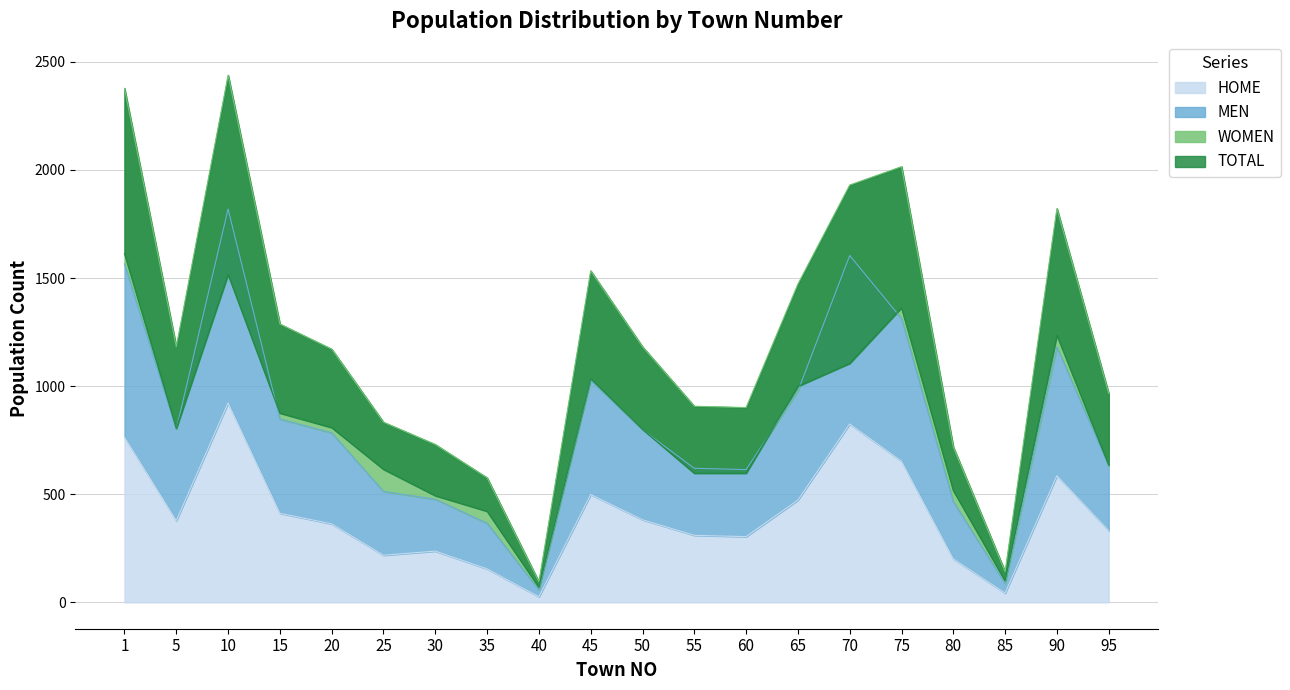

True or false: HOME has a value of 304 at 60.

True